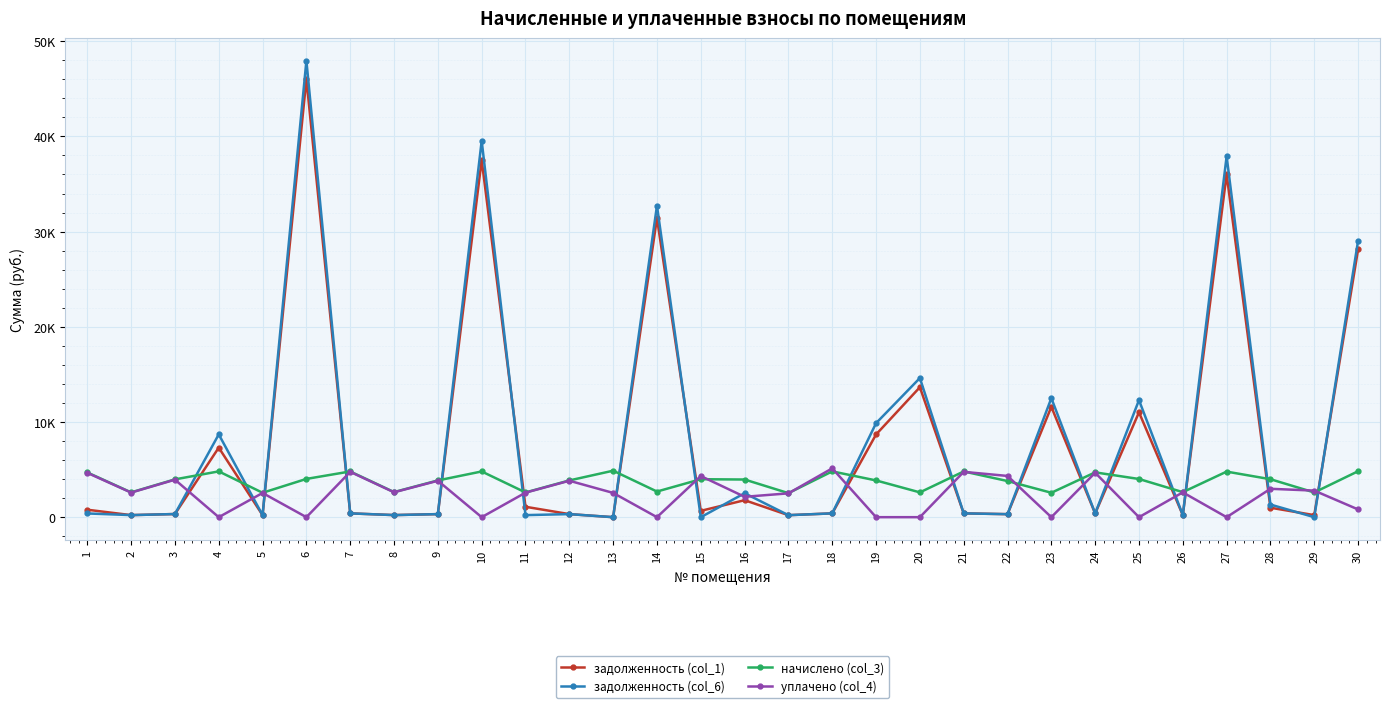

What is the difference between the задолженность (col_1) values at 26 and 3?

111.9